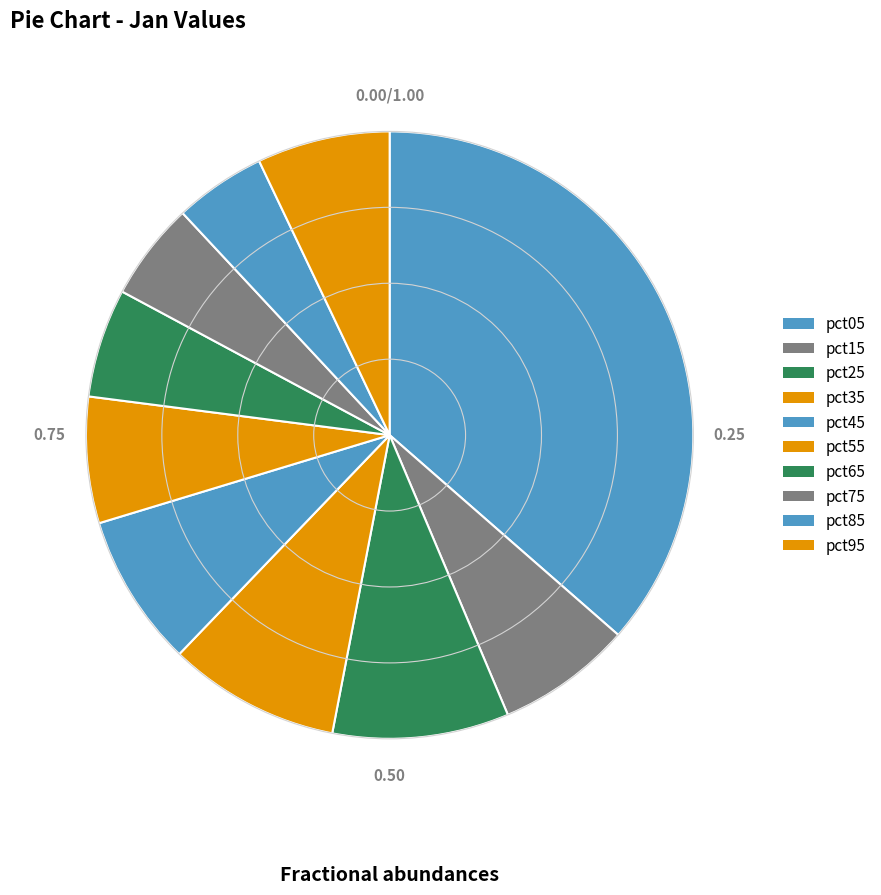

To the nearest percent, what percentage of the pie is pct05?

36%